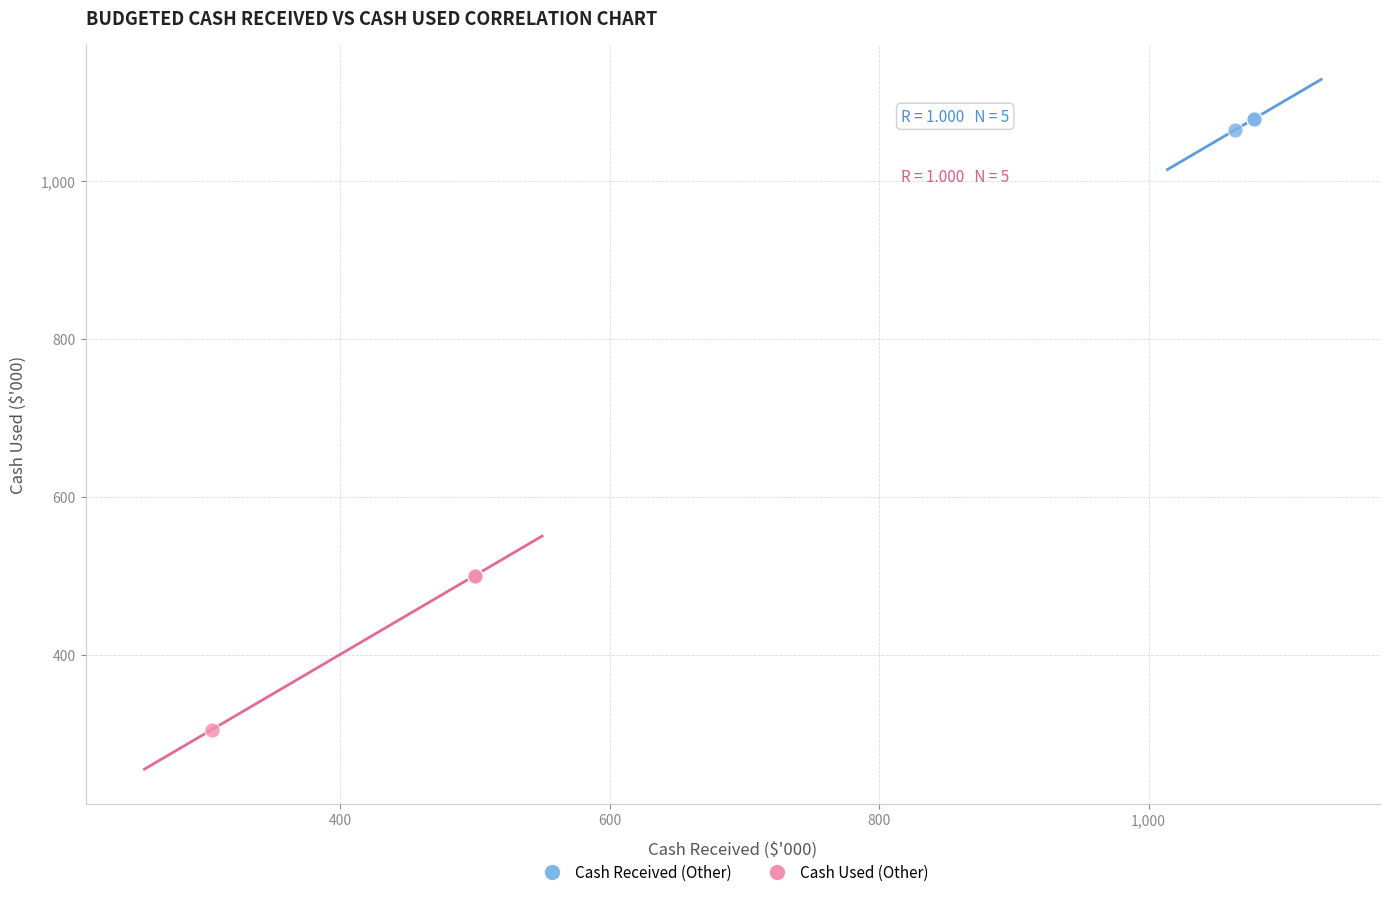

Which series contains the lowest Y value?

Cash Used (Other)